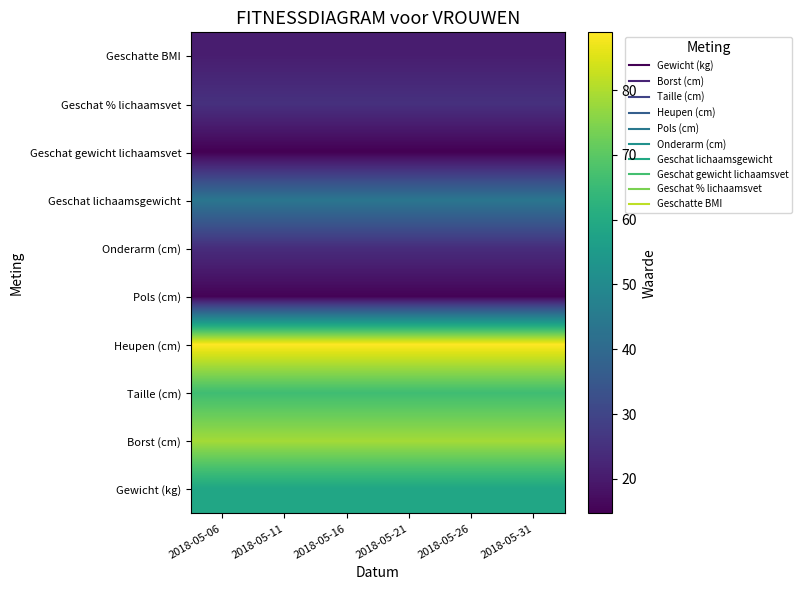

Which has a higher value, 2018-05-11 or 2018-05-26?

2018-05-11